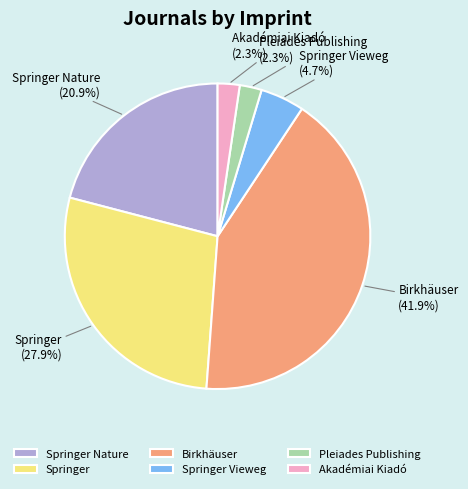

Combined, what portion of the pie is Springer Nature and Springer Vieweg?

25.6%